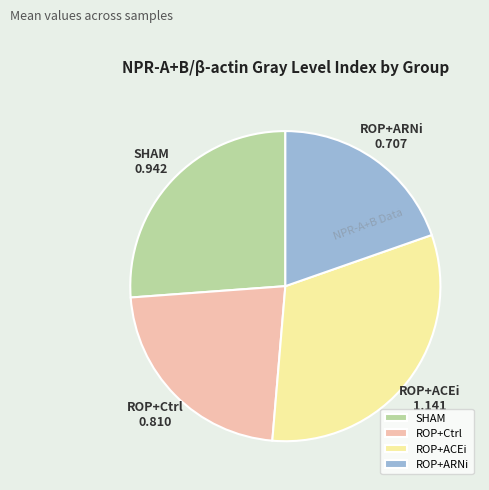

Is the sum of ROP+Ctrl and ROP+ARNi greater than half?

No